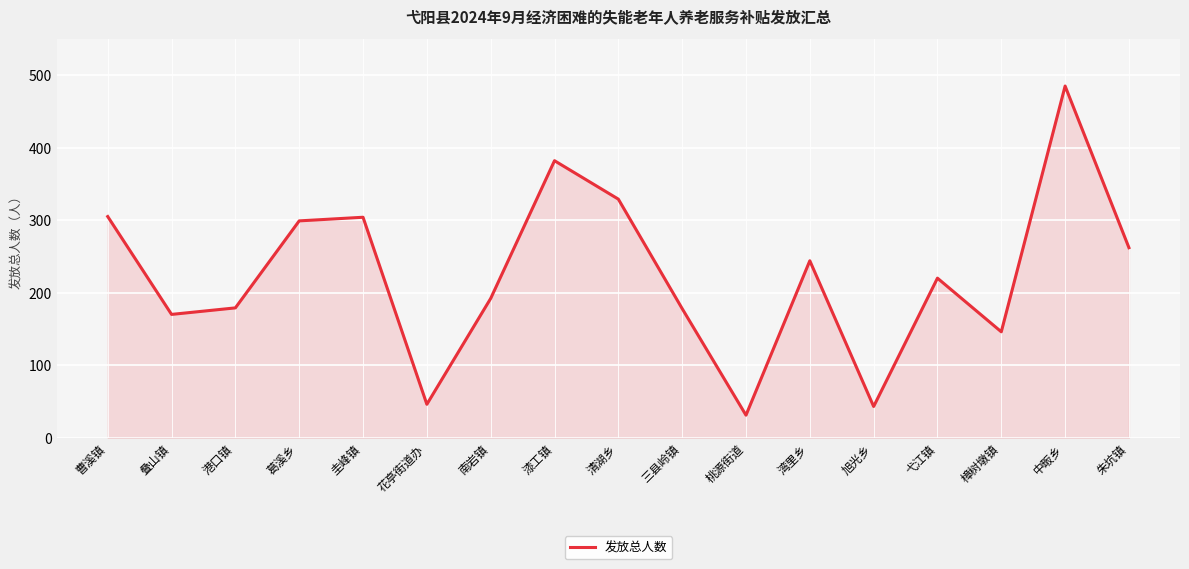

The value at 湾里乡 is 407. True or false?

False